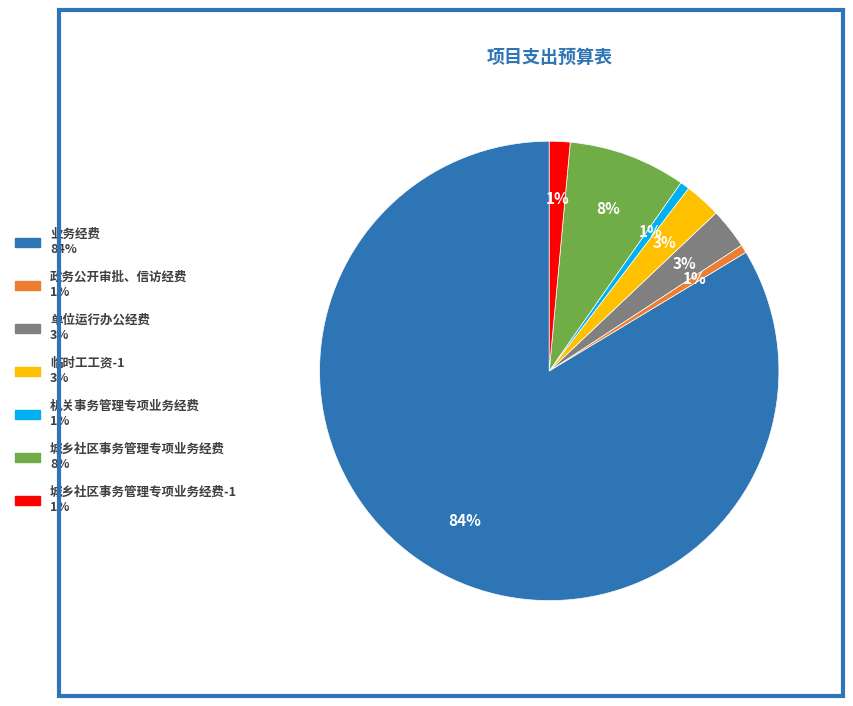

Does any single category account for the majority?

Yes